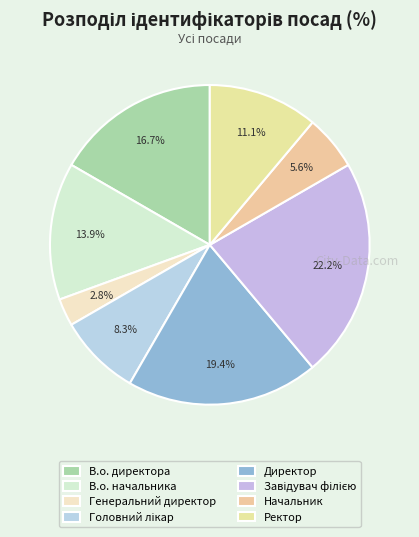

Is it true that Начальник is 1% of the pie?

False